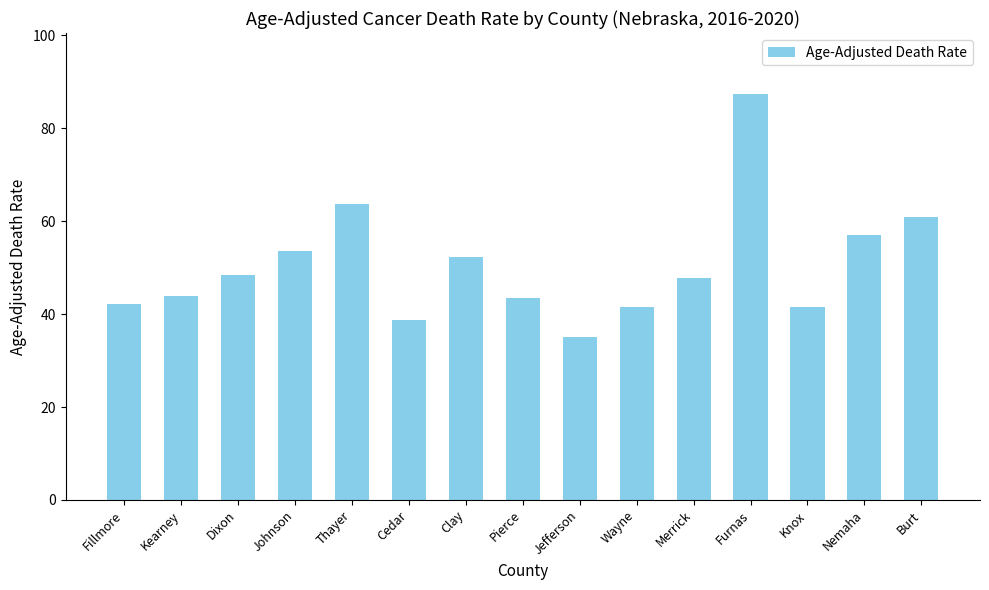

What is the difference between the maximum and minimum values?

52.4